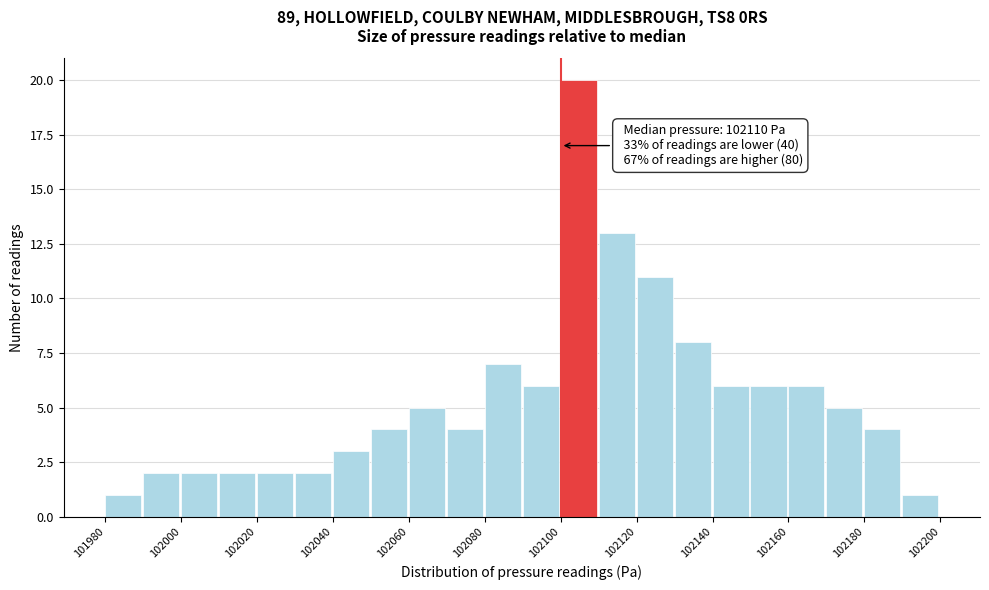

Over which range of the x-axis is the bar tallest?

102100 to 102110